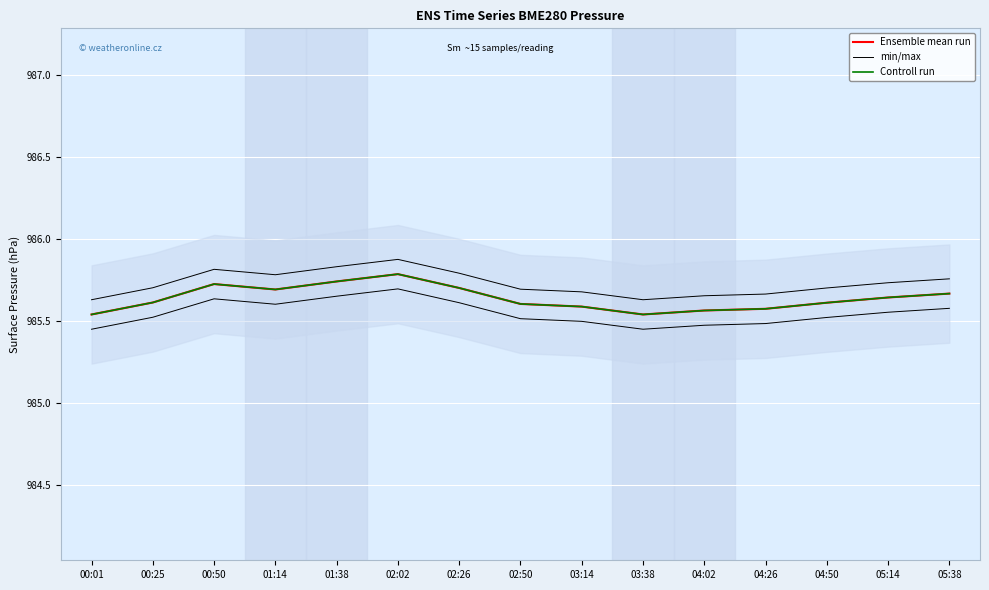

What is the average value of the min/max series?

985.7